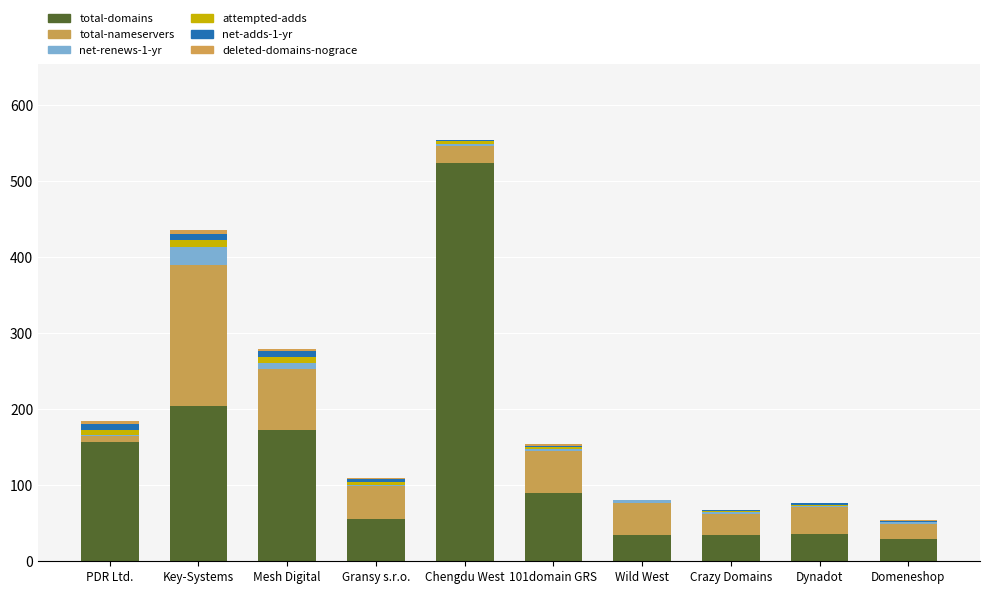

At Chengdu West, list the series in order from largest to smallest.

total-domains, total-nameservers, net-renews-1-yr, attempted-adds, net-adds-1-yr, deleted-domains-nograce